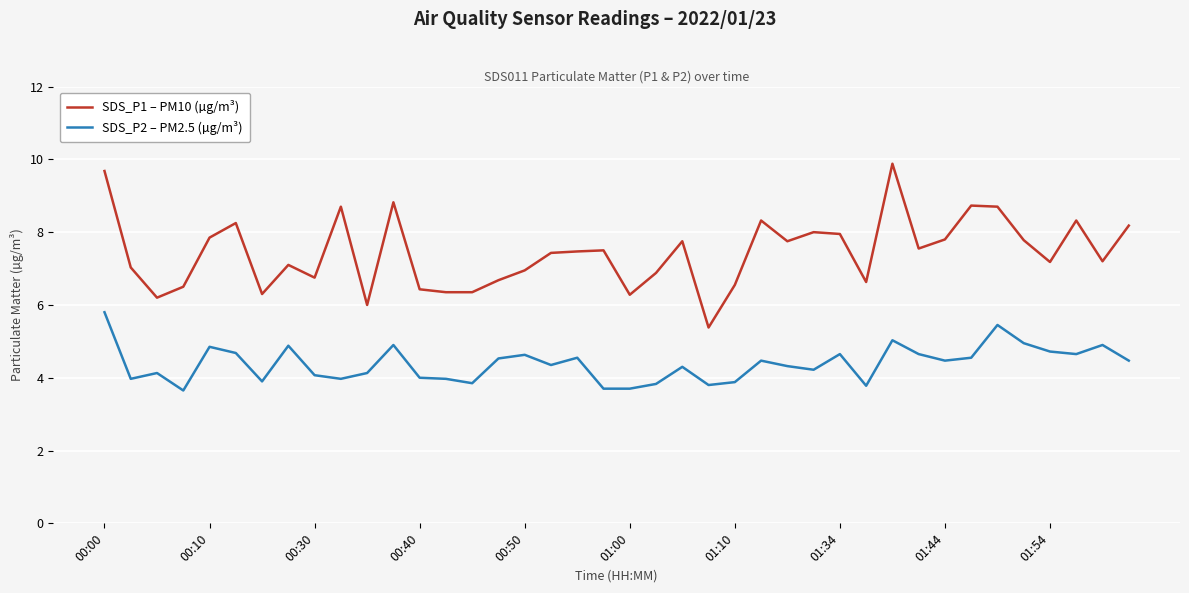

Which series has the widest spread of values?

SDS_P1 – PM10 (µg/m³)